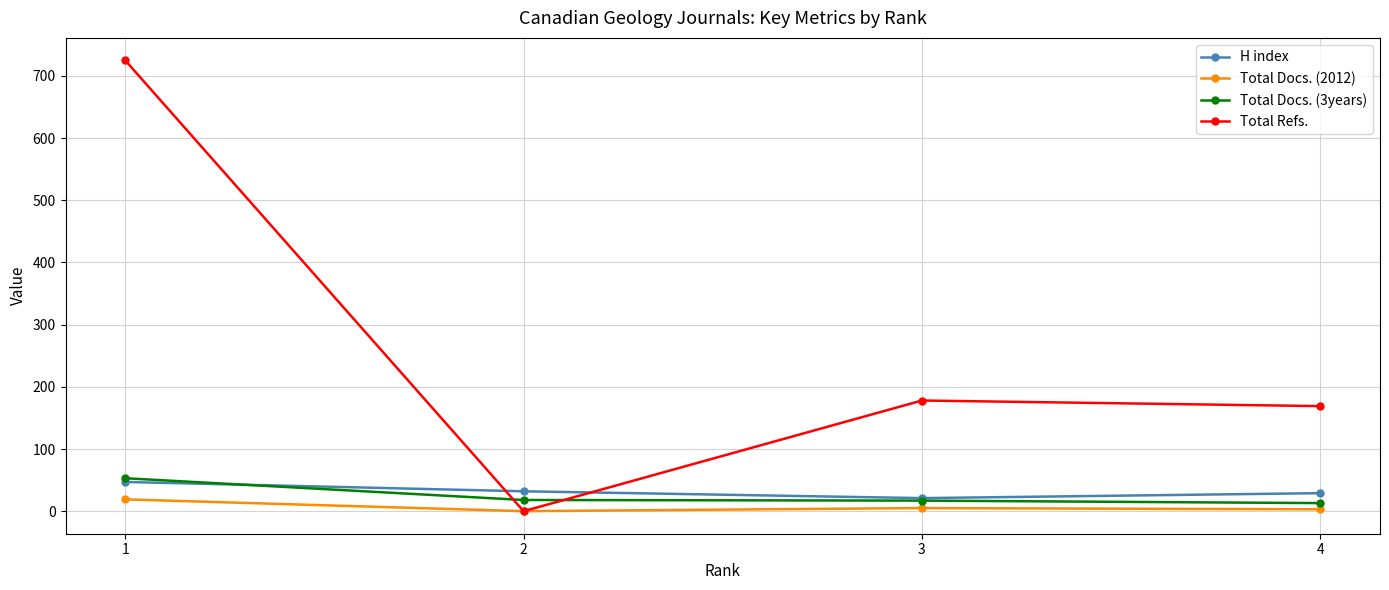

True or false: H index and Total Docs. (2012) intersect in this chart.

False